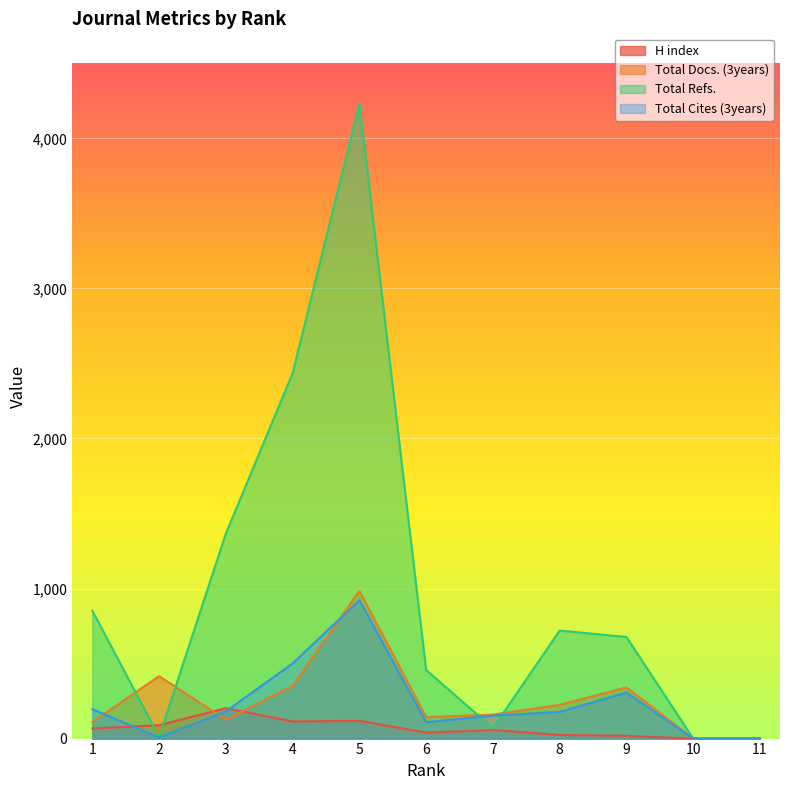

Is it true that H index equals 21 at 1?

False